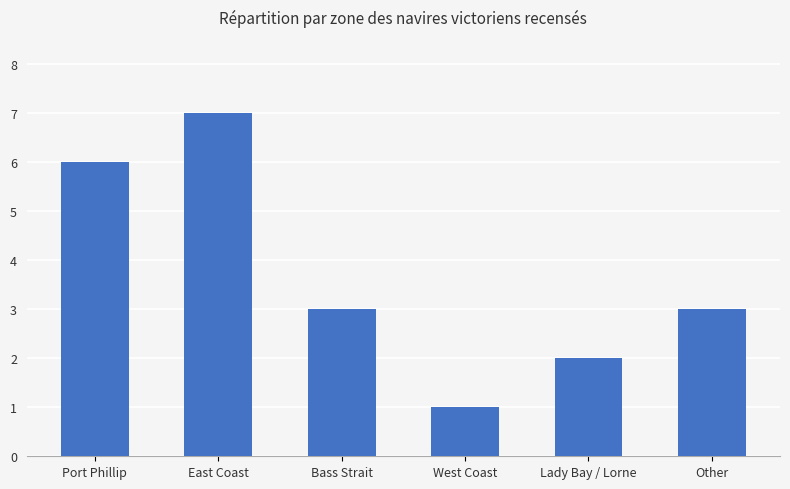

What is the maximum value shown in the chart?

7